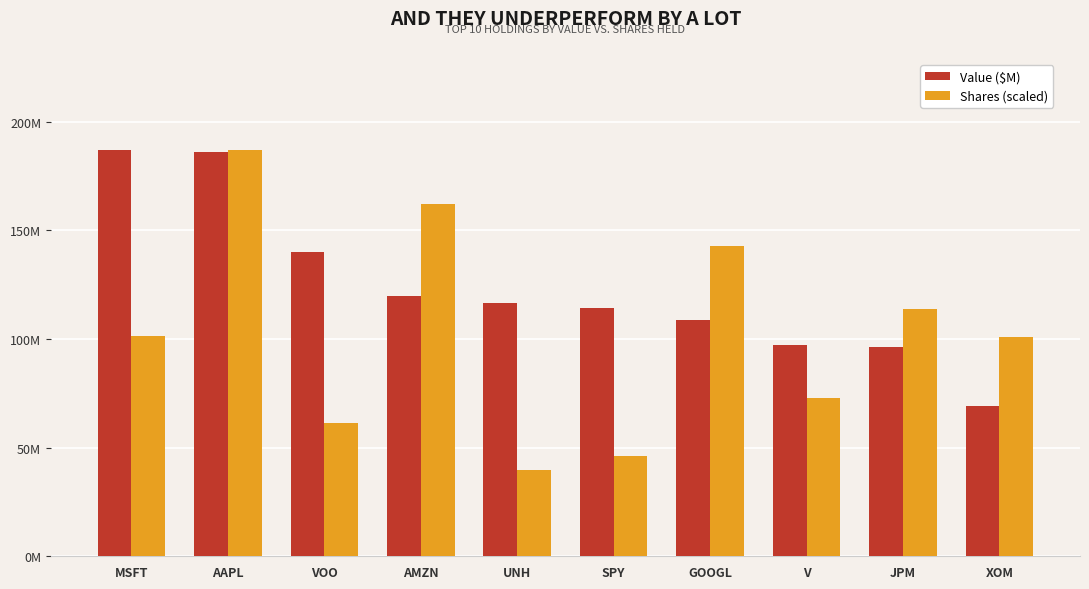

Are the bars grouped side by side (vs. stacked)?

Yes